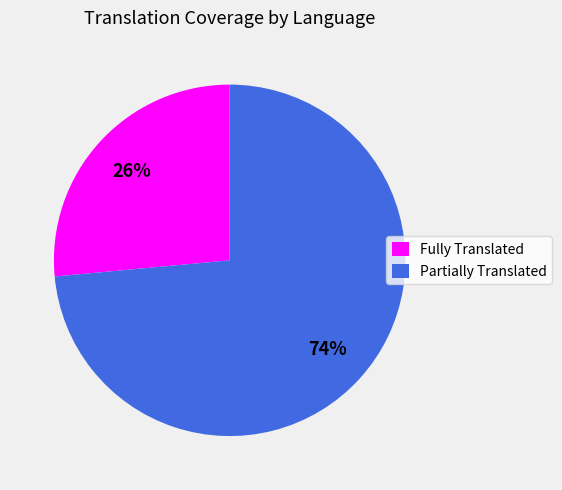

Count the number of slices in the pie.

2